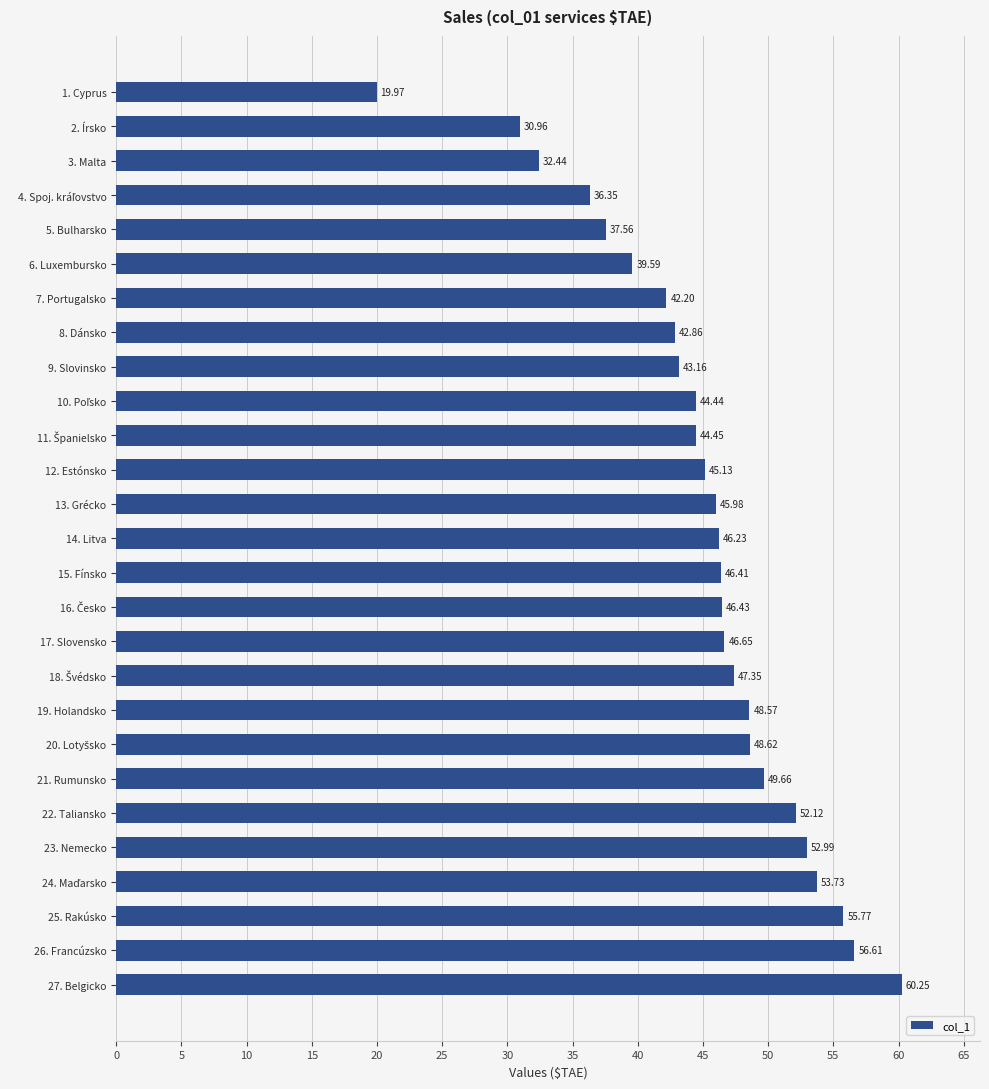

What is the average value?

45.1